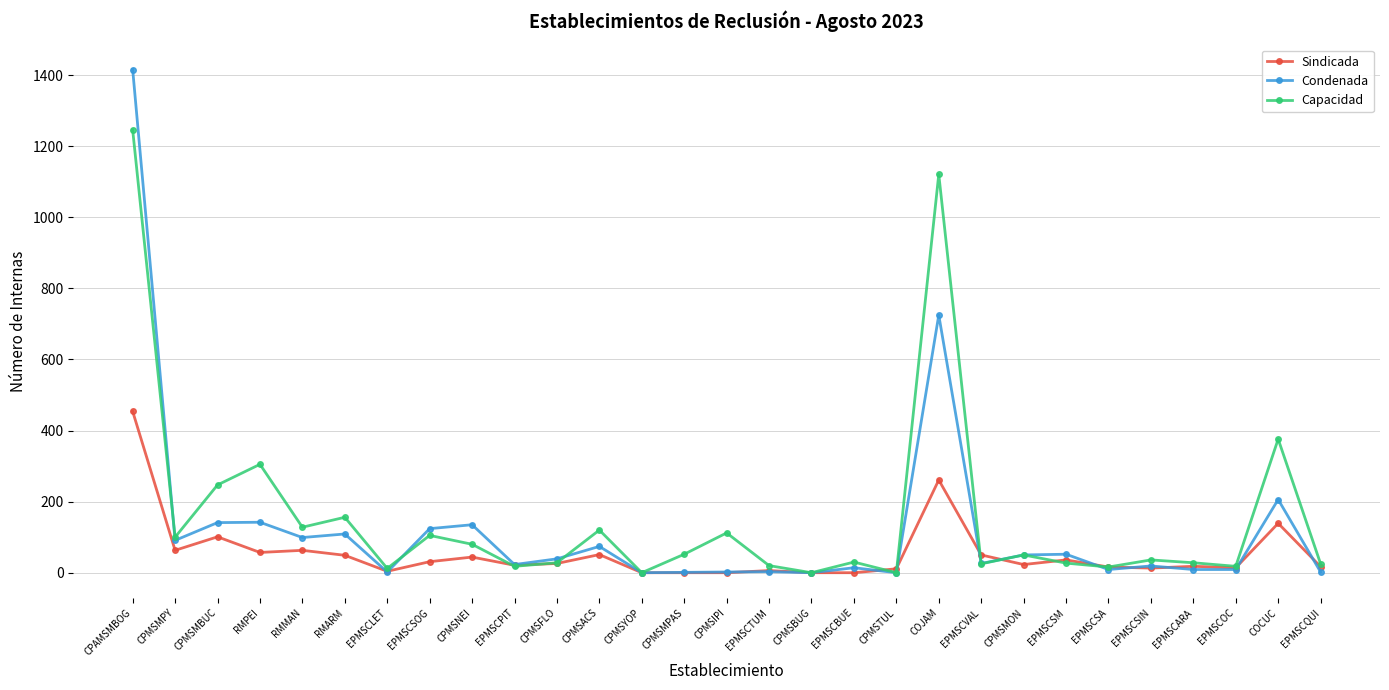

What is the difference between the Sindicada values at CPMSNEI and CPMSIPI?

44